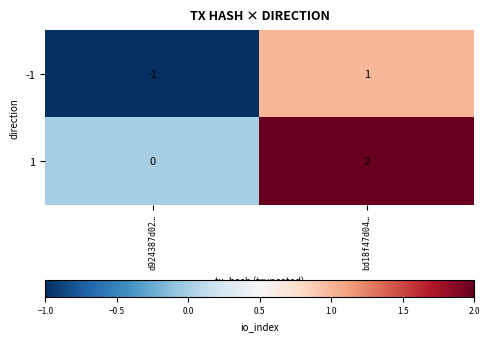

List the series in order of their peak value, lowest first.

-1, 1